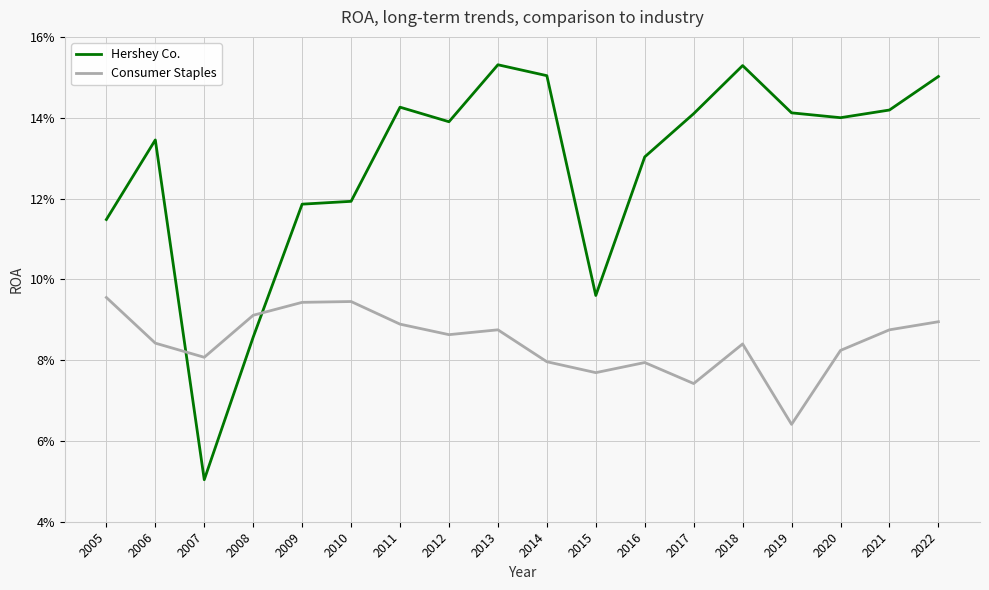

What are all the series names shown in the legend?

Hershey Co., Consumer Staples